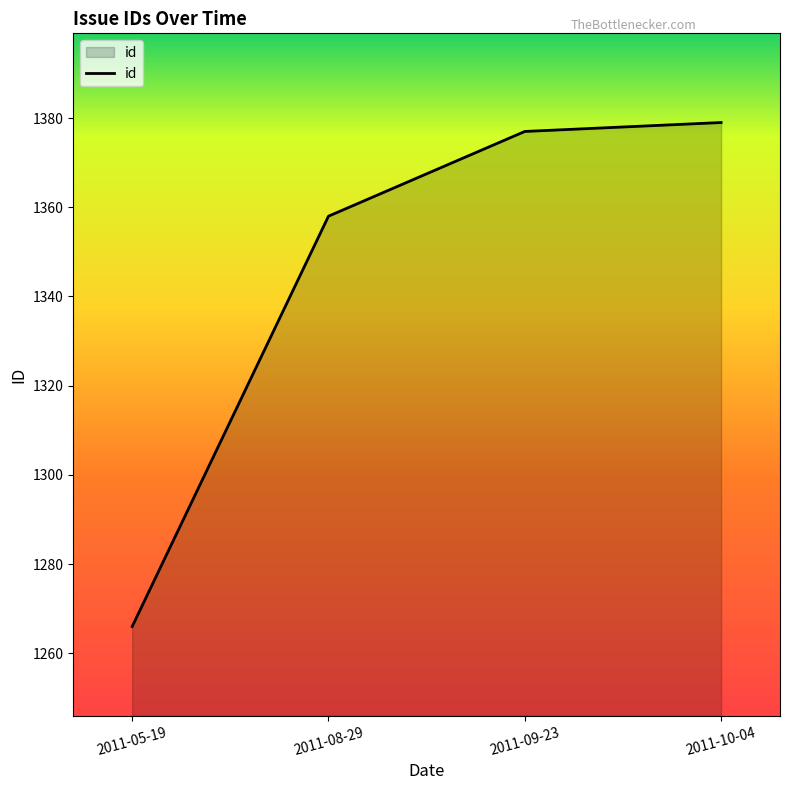

Reading left to right, extract all data points from this chart.

2011-05-19=1266	2011-08-29=1358	2011-09-23=1377	2011-10-04=1379